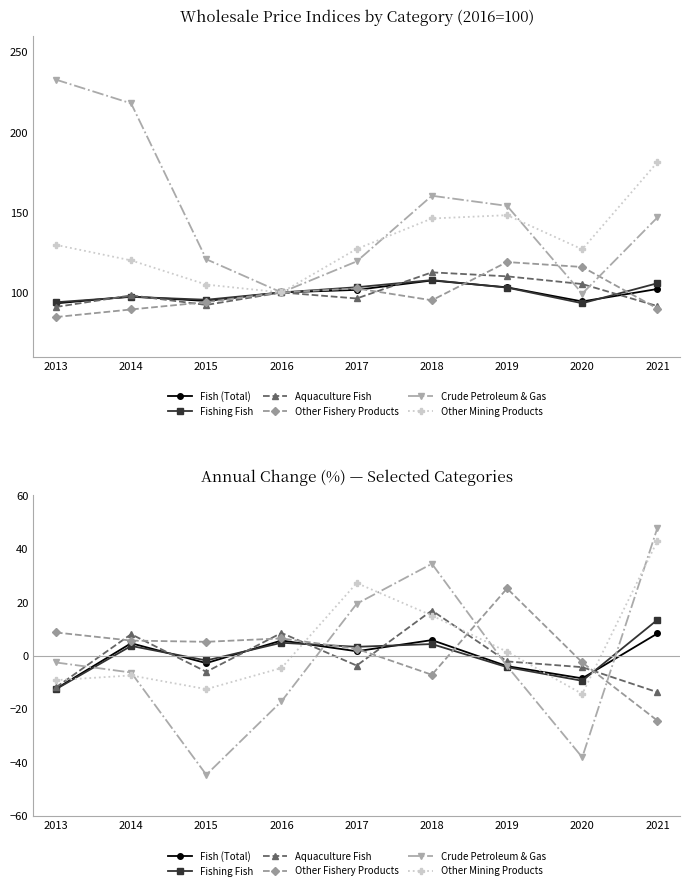

How many lines are shown in the chart?

6